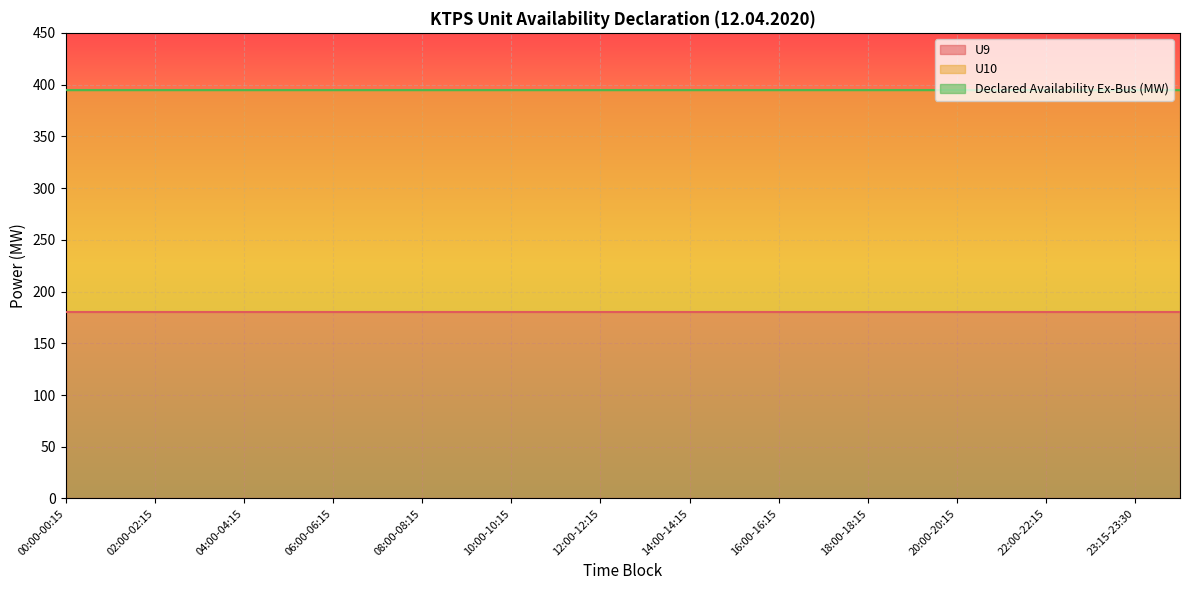

What are all the series names shown in the legend?

U9, U10, Declared Availability Ex-Bus (MW)